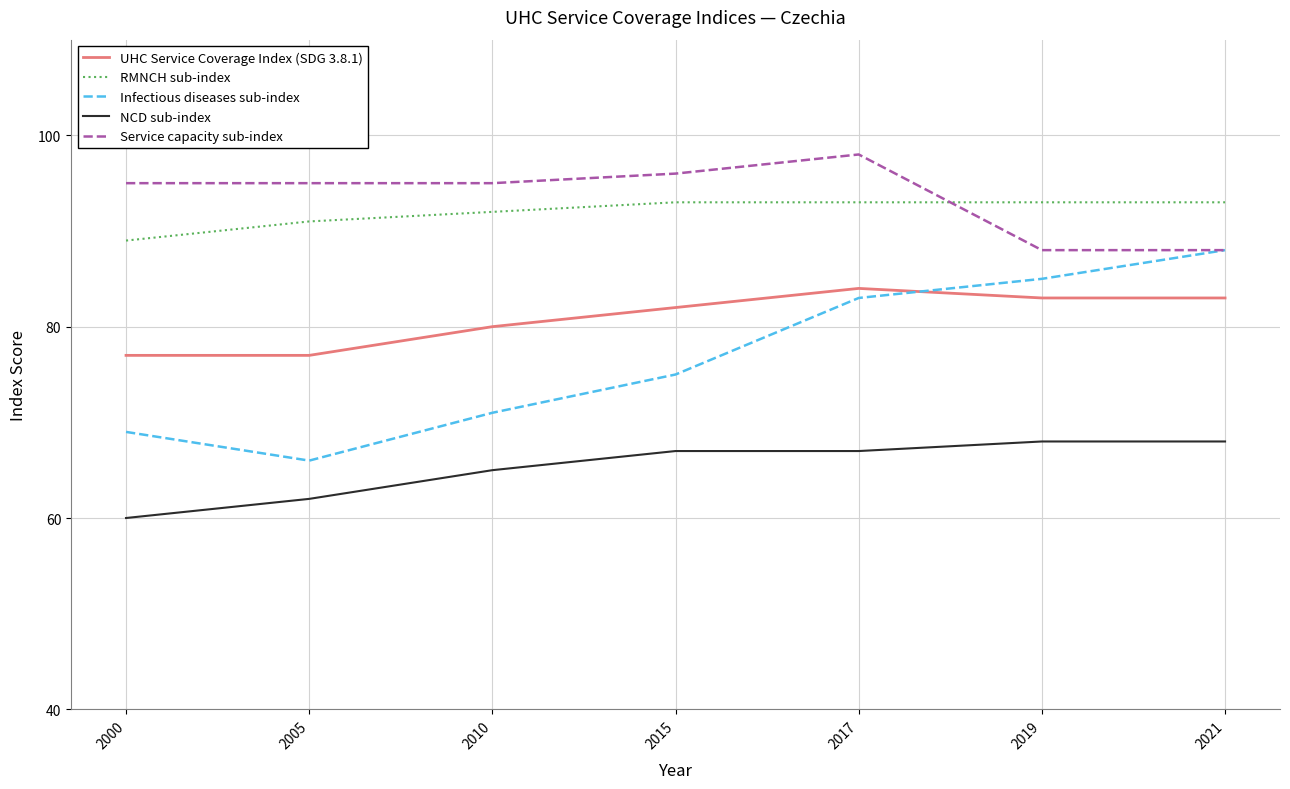

Reading left to right, what are all the values shown in this chart?

UHC Service Coverage Index (SDG 3.8.1): 77	77	80	82	84	83	83
RMNCH sub-index: 89	91	92	93	93	93	93
Infectious diseases sub-index: 69	66	71	75	83	85	88
NCD sub-index: 60	62	65	67	67	68	68
Service capacity sub-index: 95	95	95	96	98	88	88